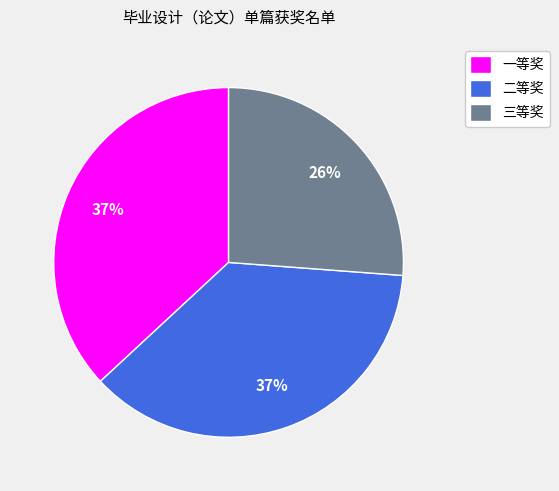

Do 三等奖 and 二等奖 together represent more than half of the pie?

Yes